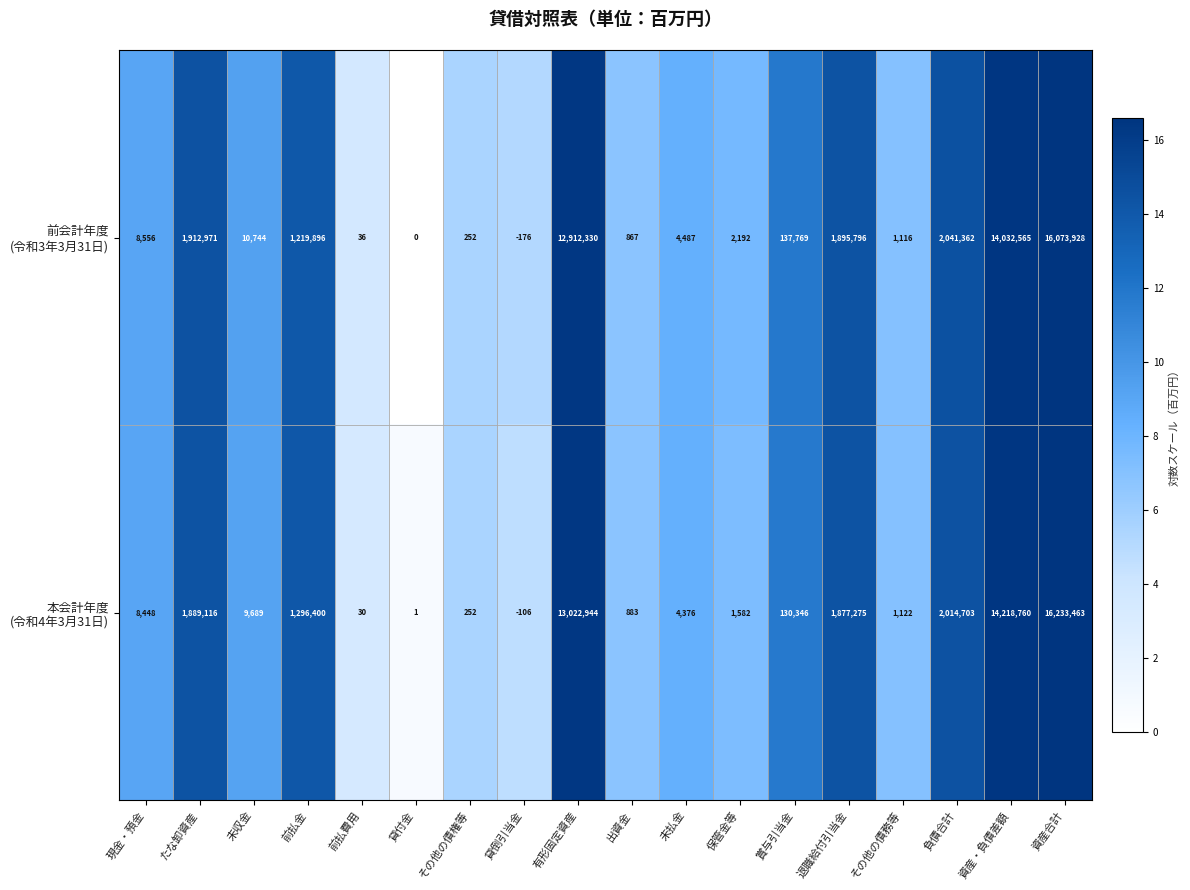

What is the total value across all series at 前払費用?

66